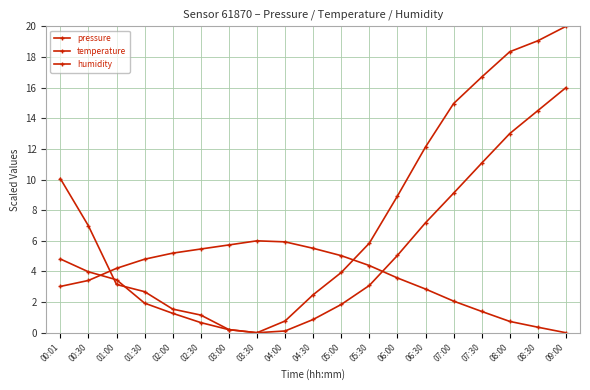

How many values in the humidity series exceed 4?

10